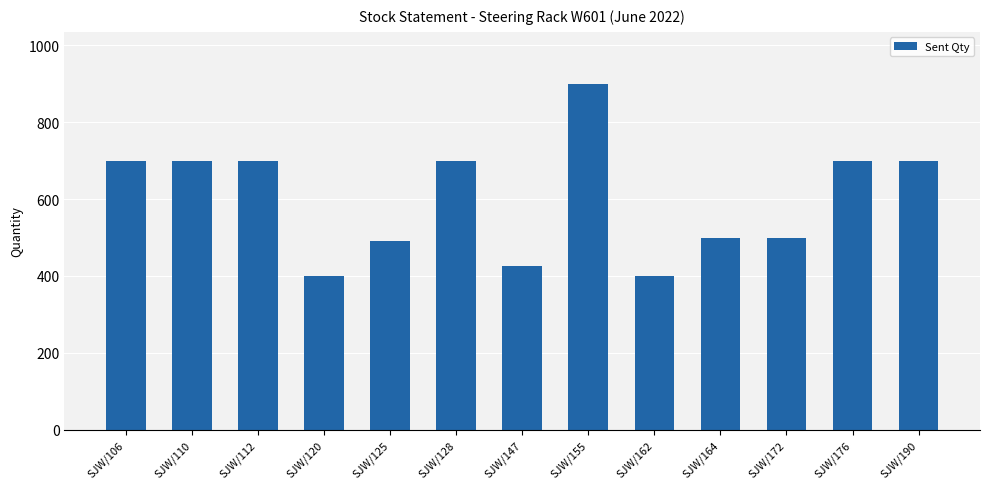

What is the difference between the values at SJW/190 and SJW/172?

200